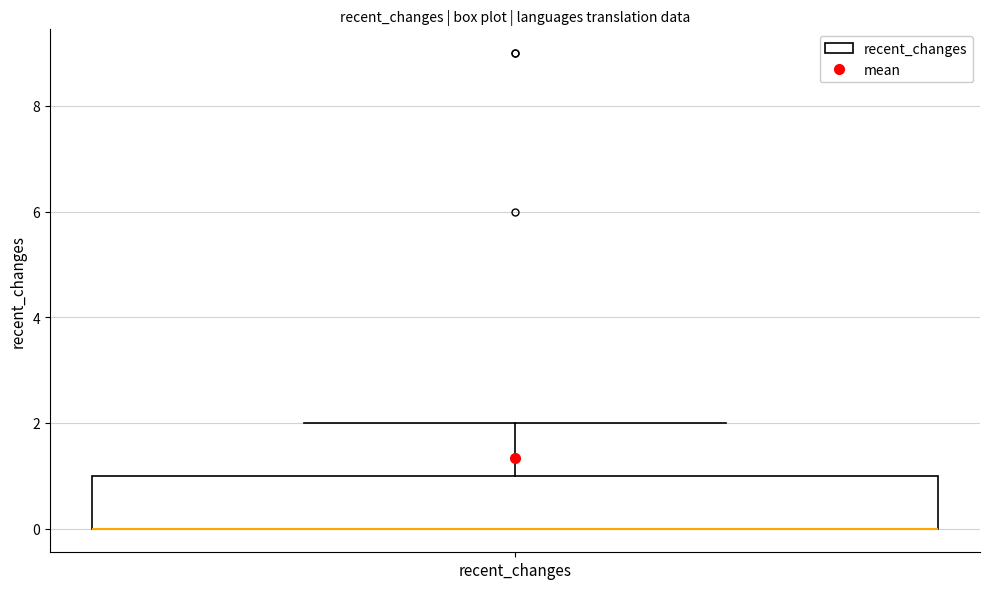

Transcribe this box plot: give where the median line is, the range the box spans, and where the two whiskers end, as read against the y-axis. The values are not printed on the chart, so give them approximately, as read against the axis.

median 0 (drawn on the box's lower edge), box 0 to 1, whiskers 0 to 2